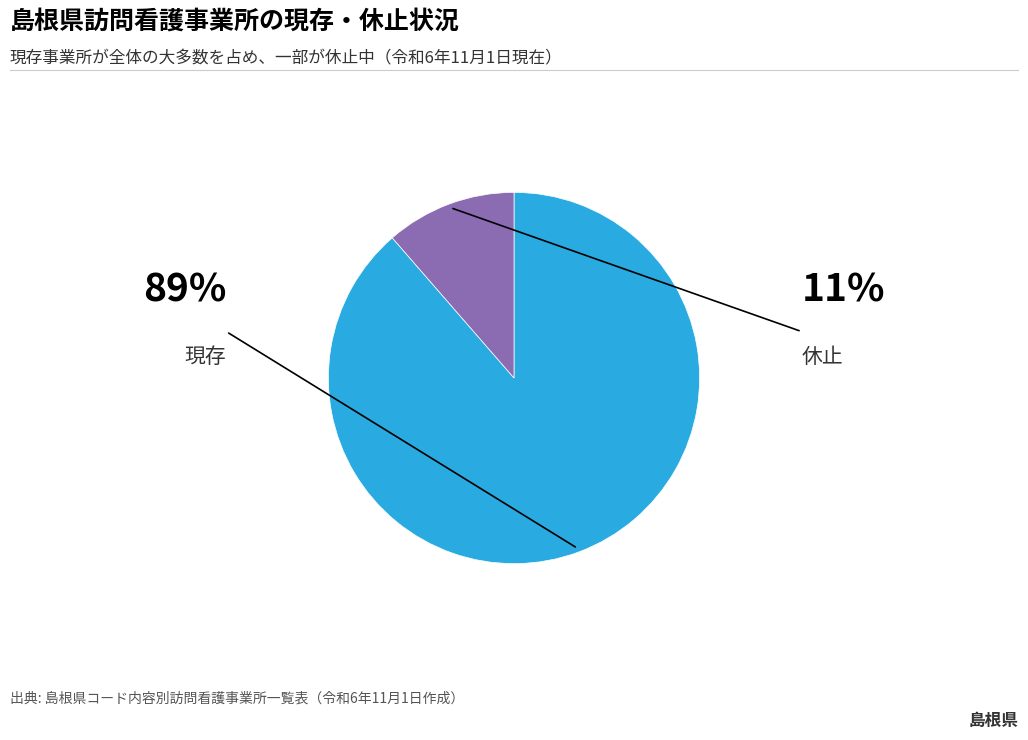

Does any single category account for the majority?

Yes